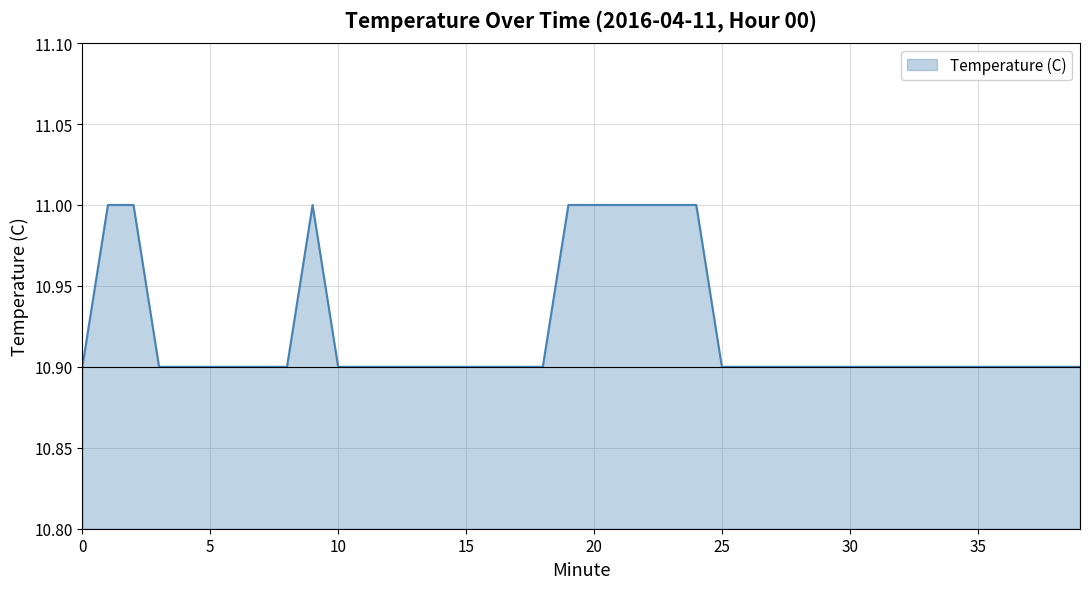

What is the greatest value displayed?

11.0